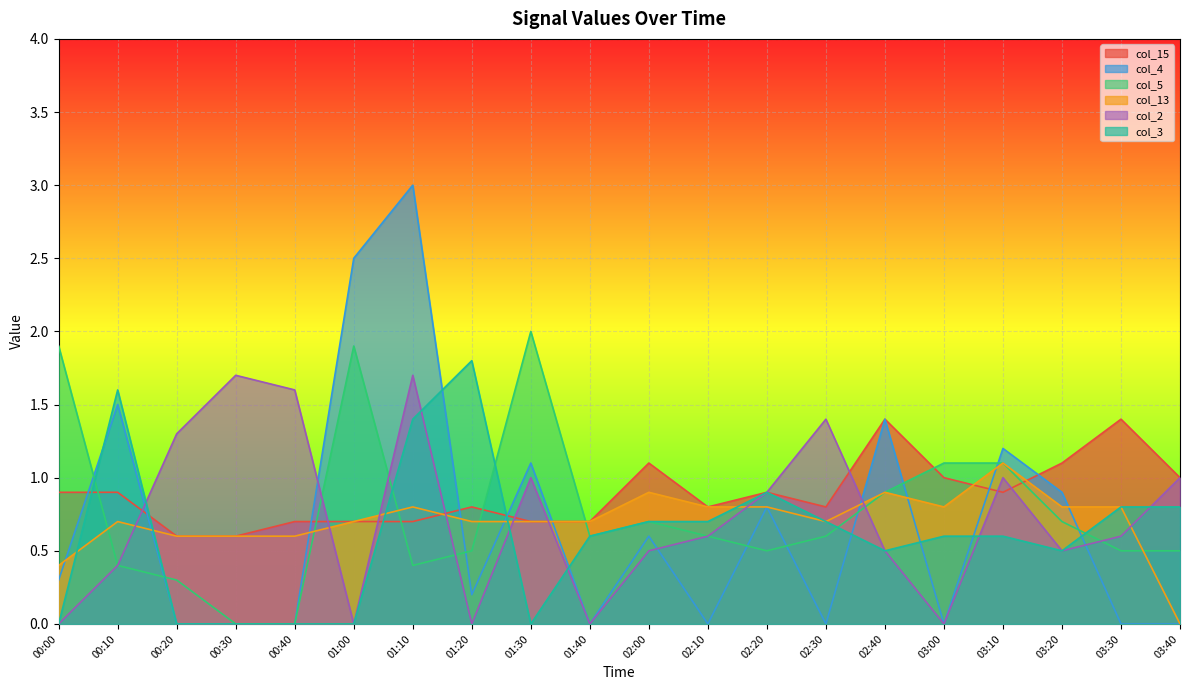

What is the difference between the second highest and second lowest values in the col_5 series?

1.9